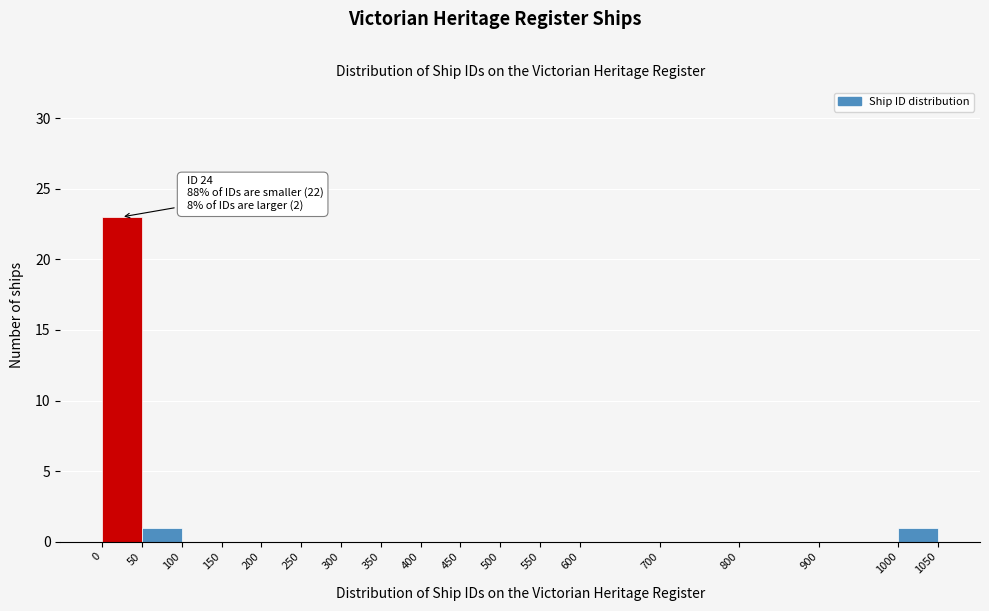

Over which range of the x-axis is the bar tallest?

0 to 50